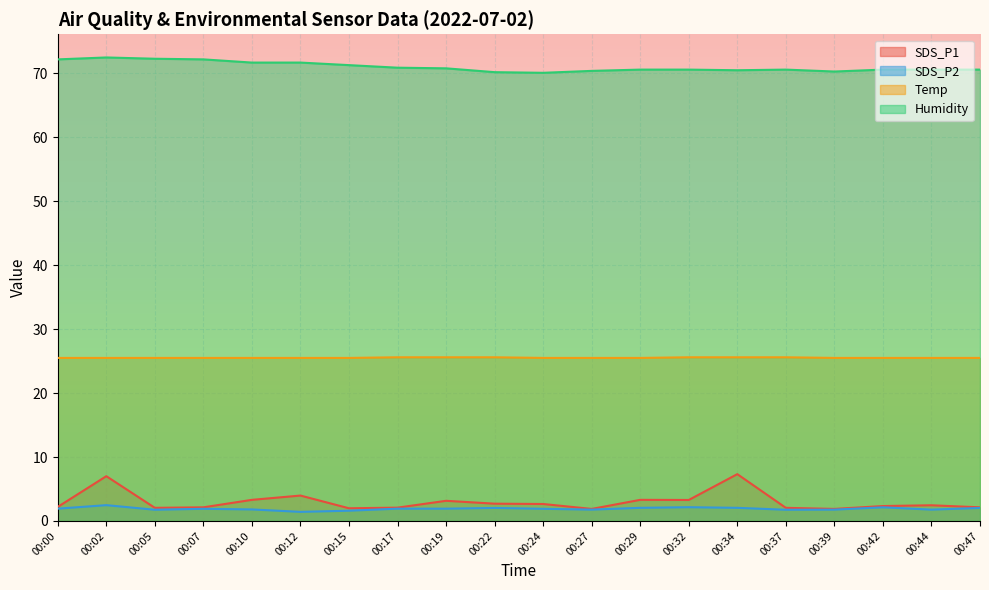

Rank the categories by SDS_P1 value from lowest to highest.

00:27, 00:39, 00:15, 00:05, 00:37, 00:17, 00:07, 00:47, 00:00, 00:42, 00:44, 00:24, 00:22, 00:19, 00:32, 00:10, 00:29, 00:12, 00:02, 00:34